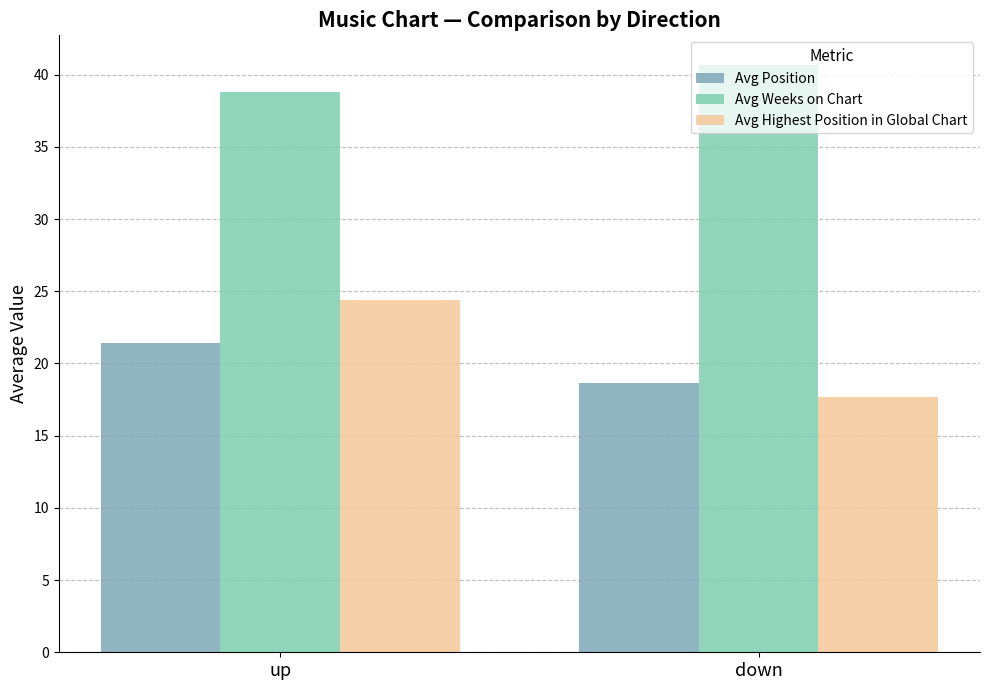

Reading right to left, transcribe all the data shown in this chart.

Avg Position: 18.6	21.4
Avg Weeks on Chart: 40.7	38.8
Avg Highest Position in Global Chart: 17.7	24.4